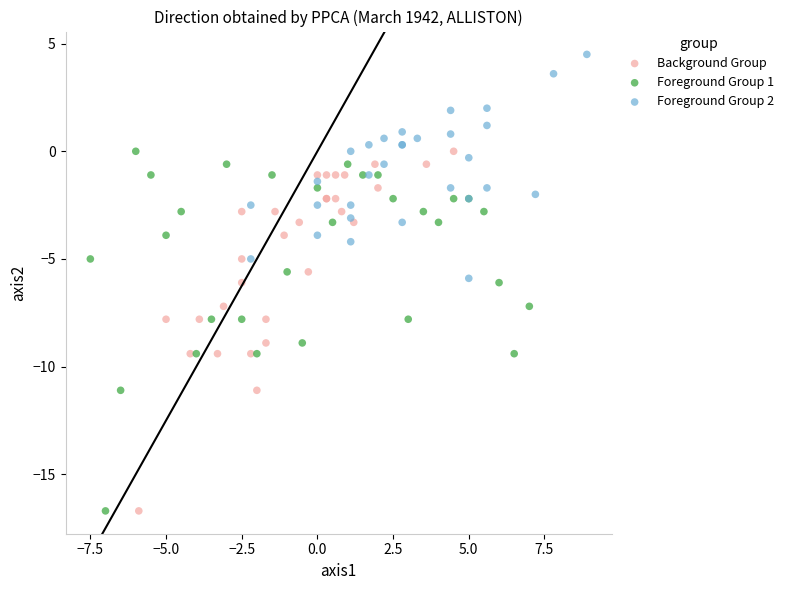

Which series reaches the maximum Y coordinate?

Foreground Group 2